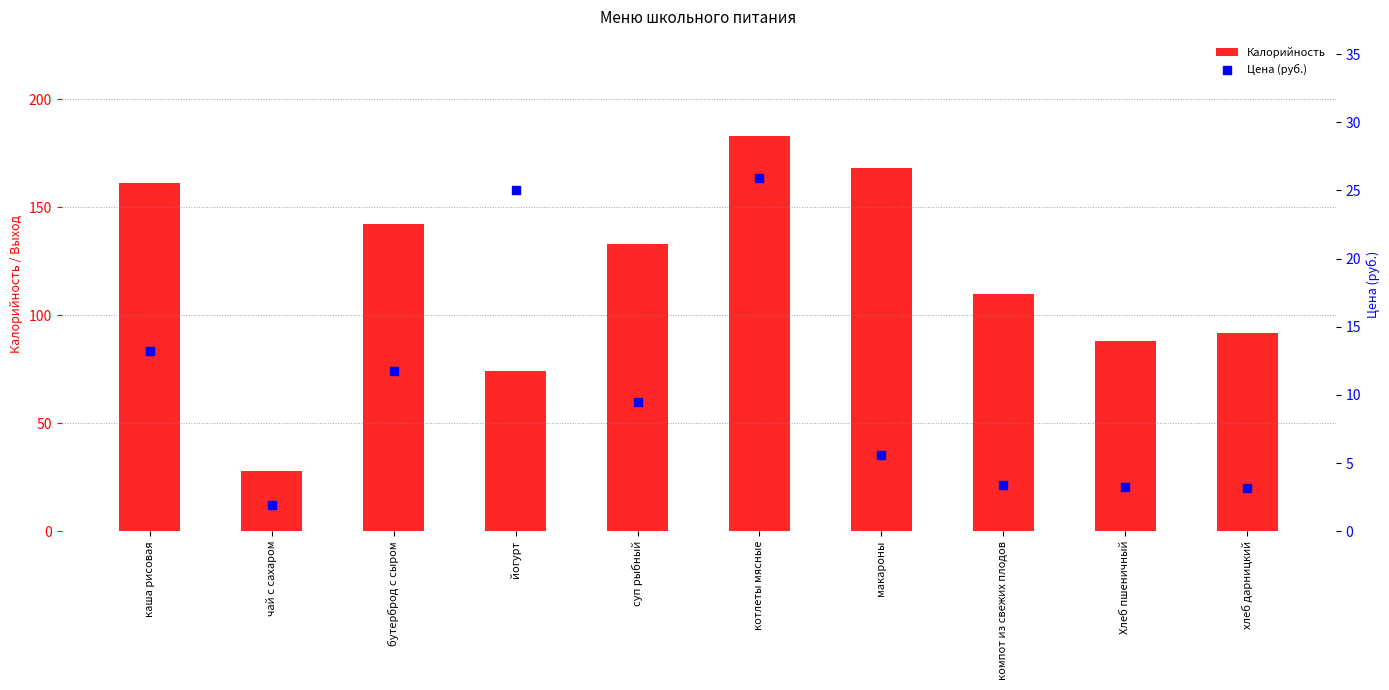

At how many categories does at least one series exceed 49?

9